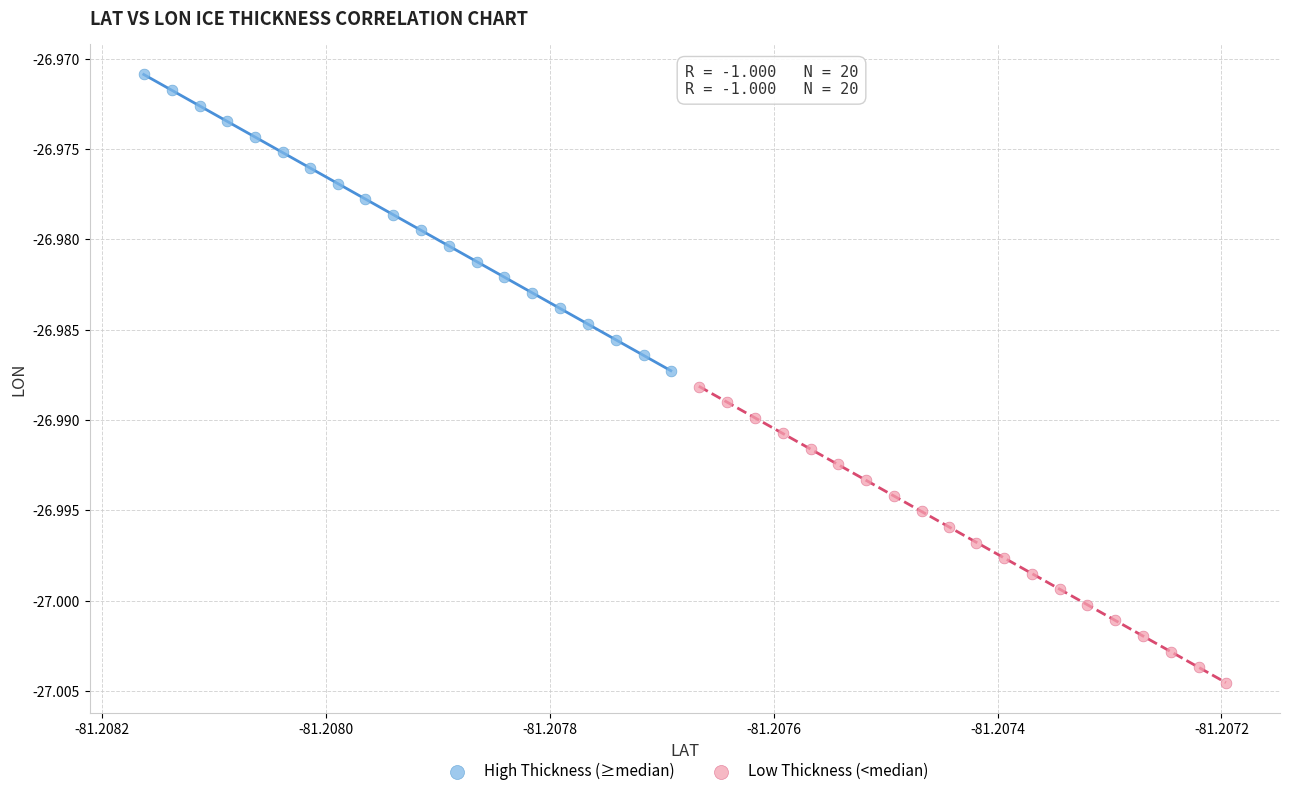

What are all the series names shown in the legend?

High Thickness (≥median), Low Thickness (<median)